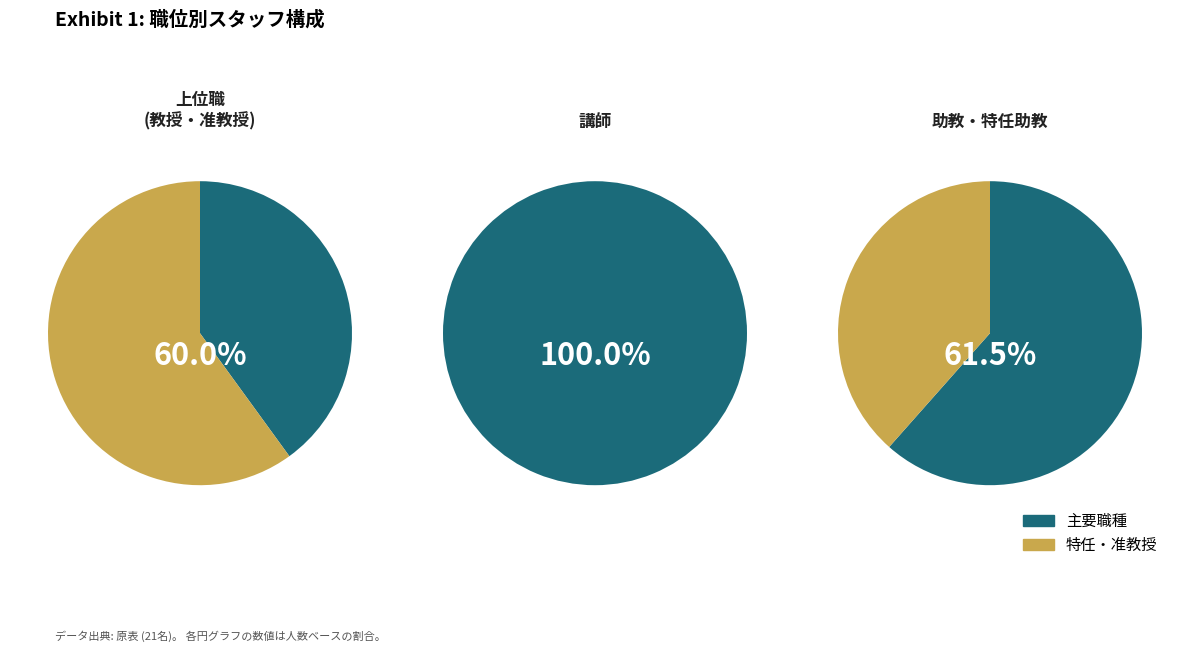

Between 特任助教 and 教授, which is larger?

特任助教